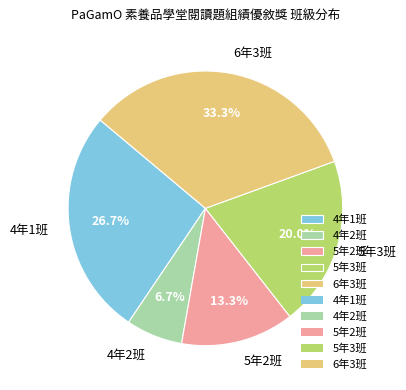

The 5年3班 slice represents 51% of the pie. True or false?

False